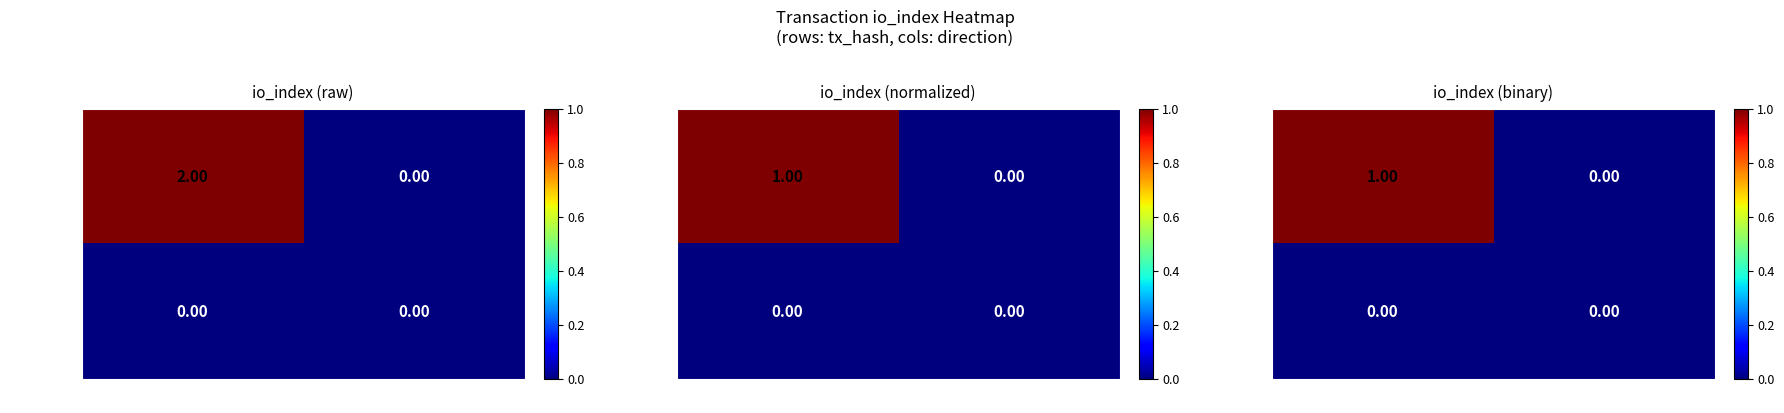

Rank the series by their average value, from highest to lowest.

9a57d7ec…, 14edd475…